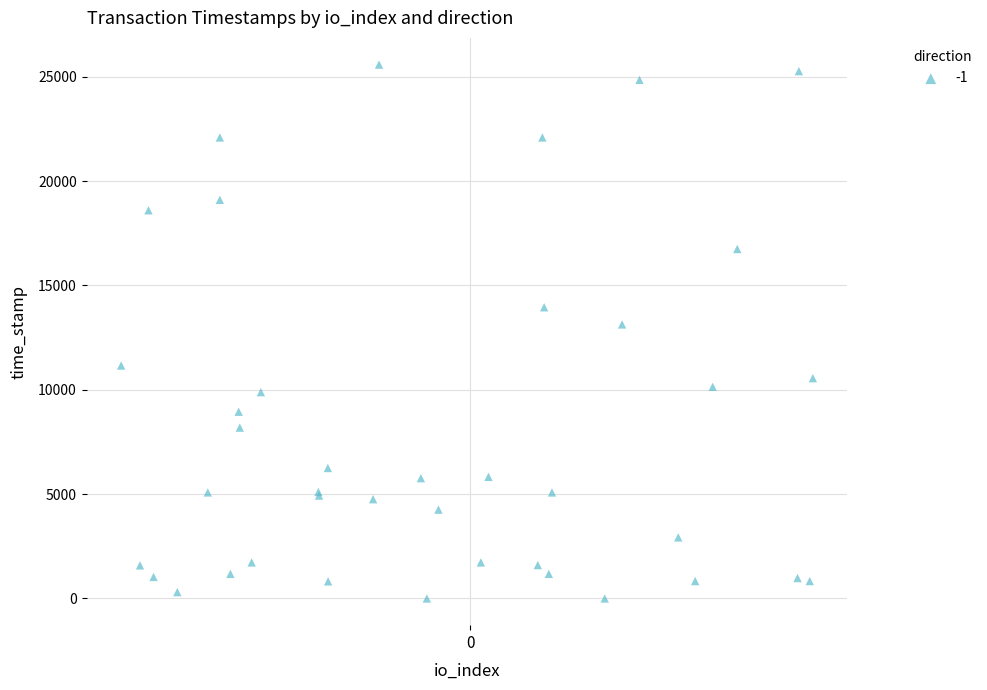

What Y value in the scatter plot is closest to 12792?

13132